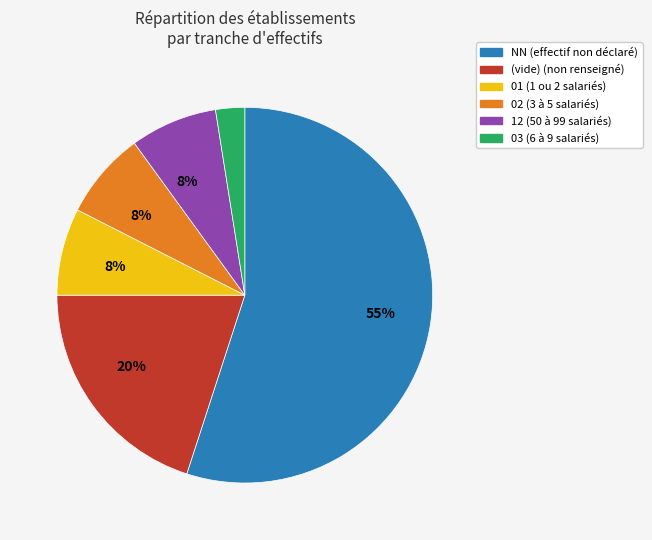

To the nearest percent, what is the difference between the largest and smallest slice percentages?

53%